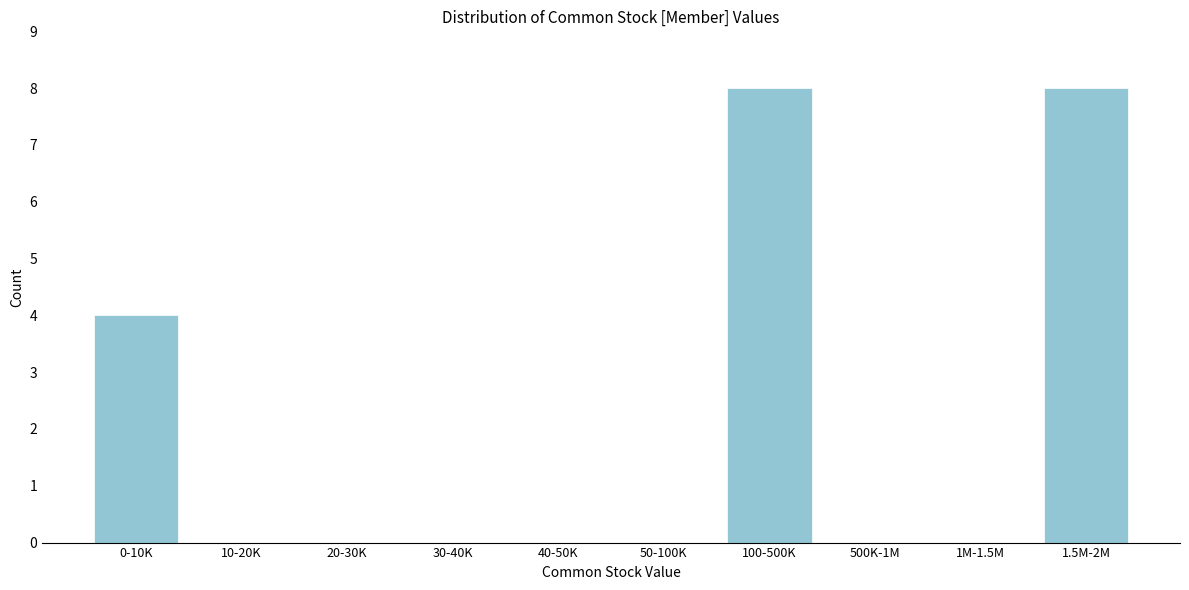

Reading right to left, extract all data points from this chart.

1.5M-2M=8	1M-1.5M=0	500K-1M=0	100-500K=8	50-100K=0	40-50K=0	30-40K=0	20-30K=0	10-20K=0	0-10K=4